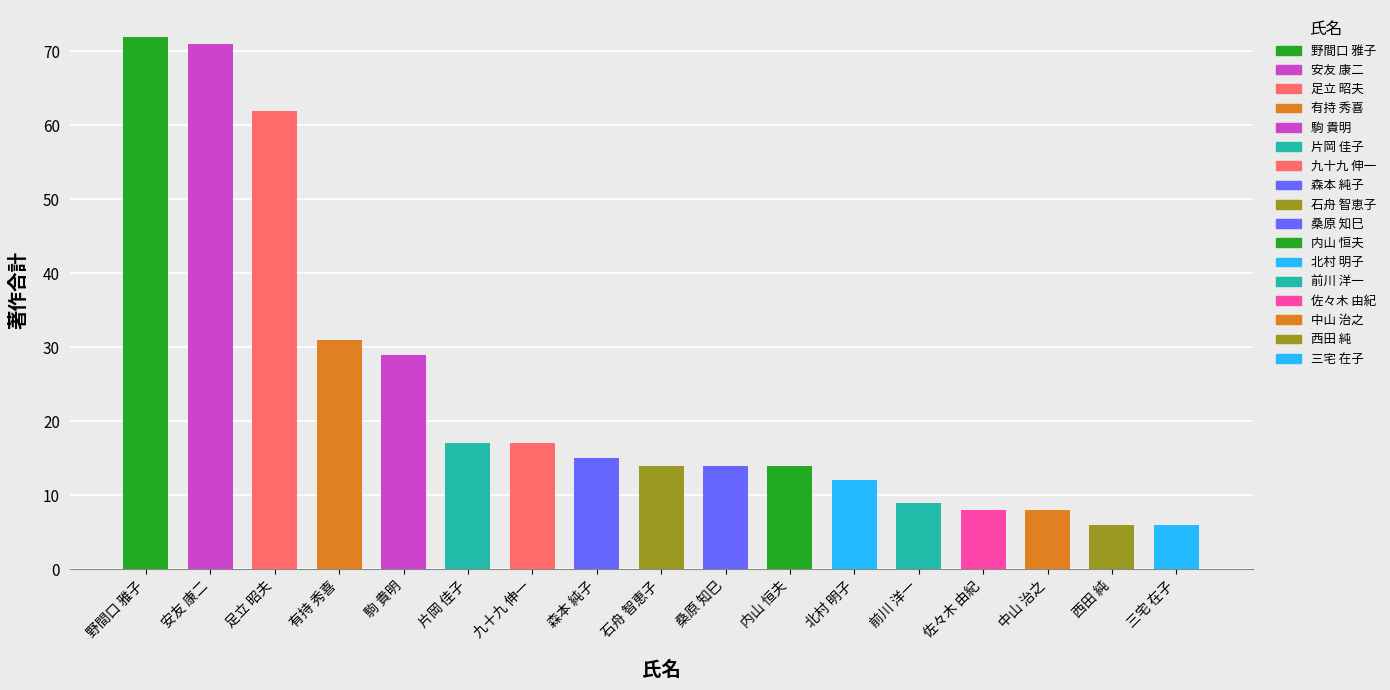

Which has a higher value, 片岡 佳子 or 安友 康二?

安友 康二